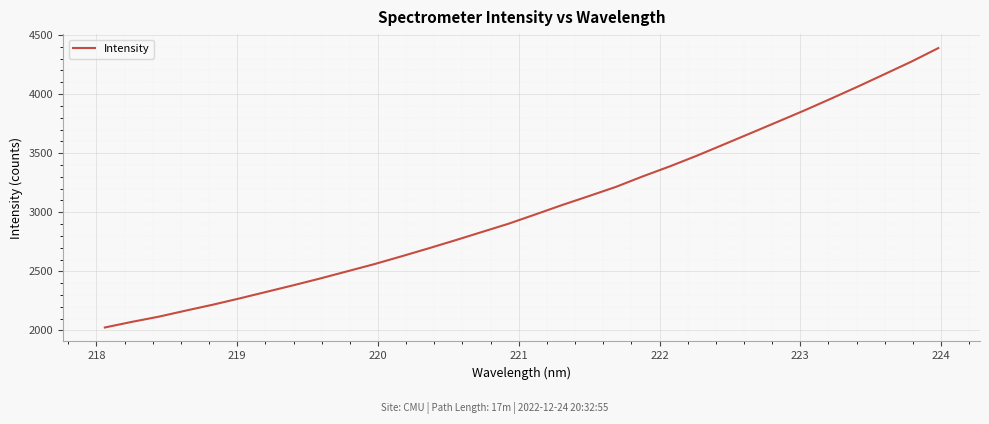

Count the number of data series in this chart.

1